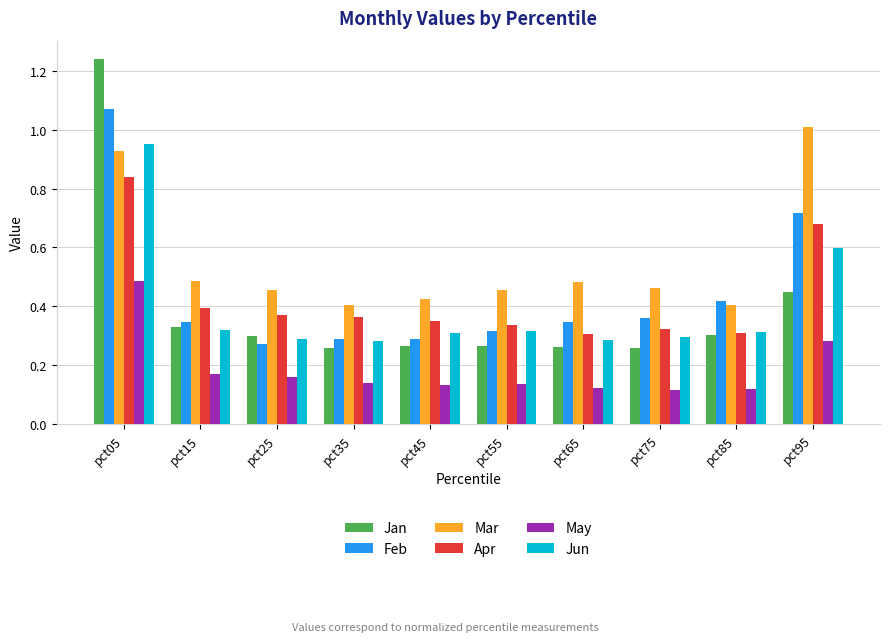

True or false: Jun has a value of 0.6 at pct95.

True